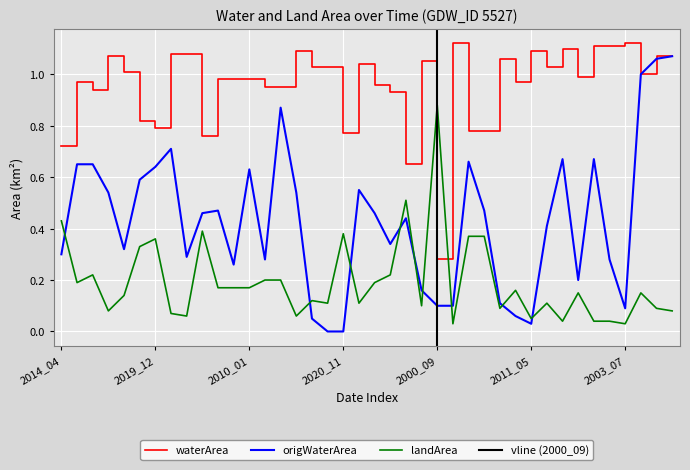

What is the difference between the highest and lowest values at 2010_08?

0.8